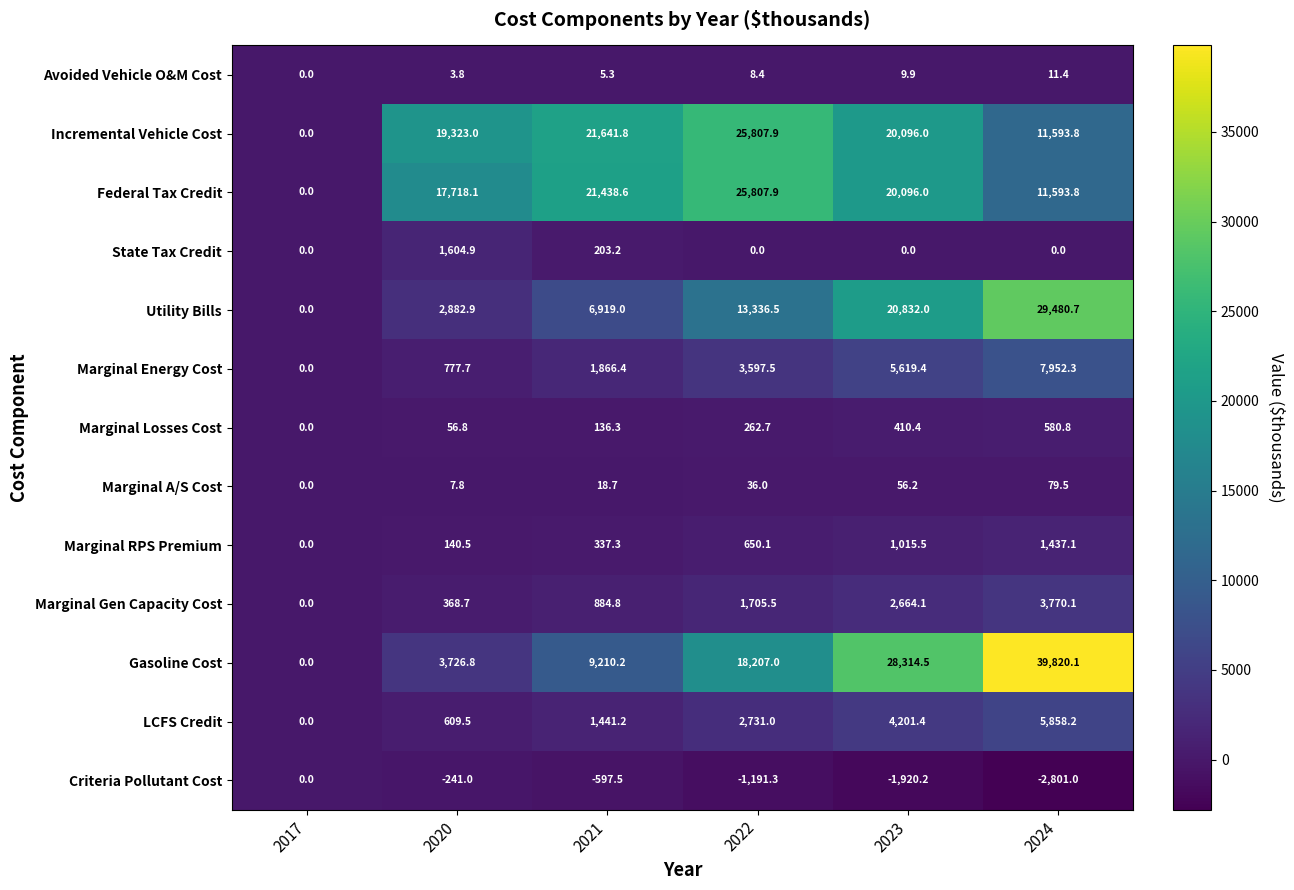

The Utility Bills series shows 0.0 at 2017. True or false?

True